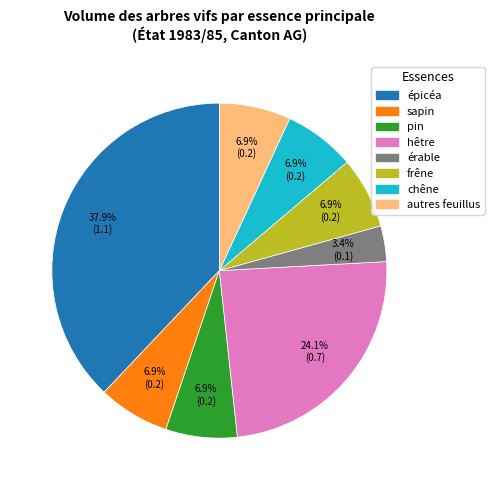

Count the number of slices in the pie.

8